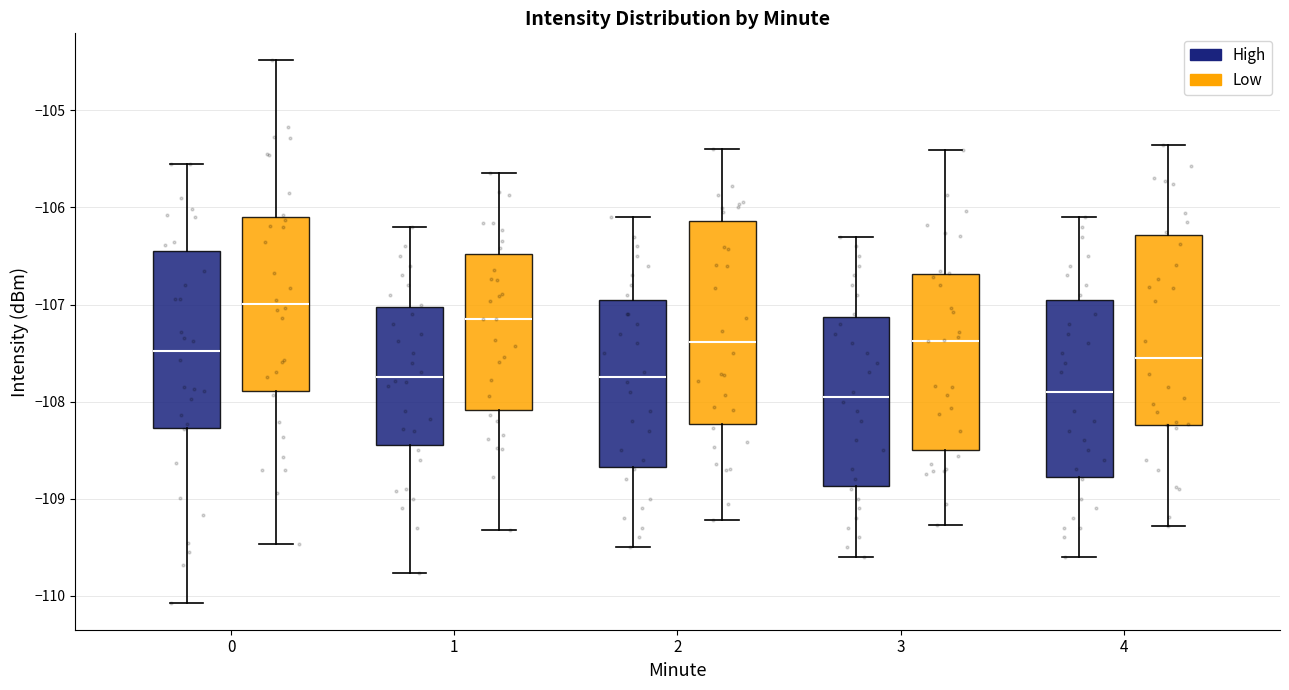

Where is the upper edge of the box for 4 (Low) on the y-axis? The values are not printed on the chart, so give them approximately, as read against the axis.

-106.3